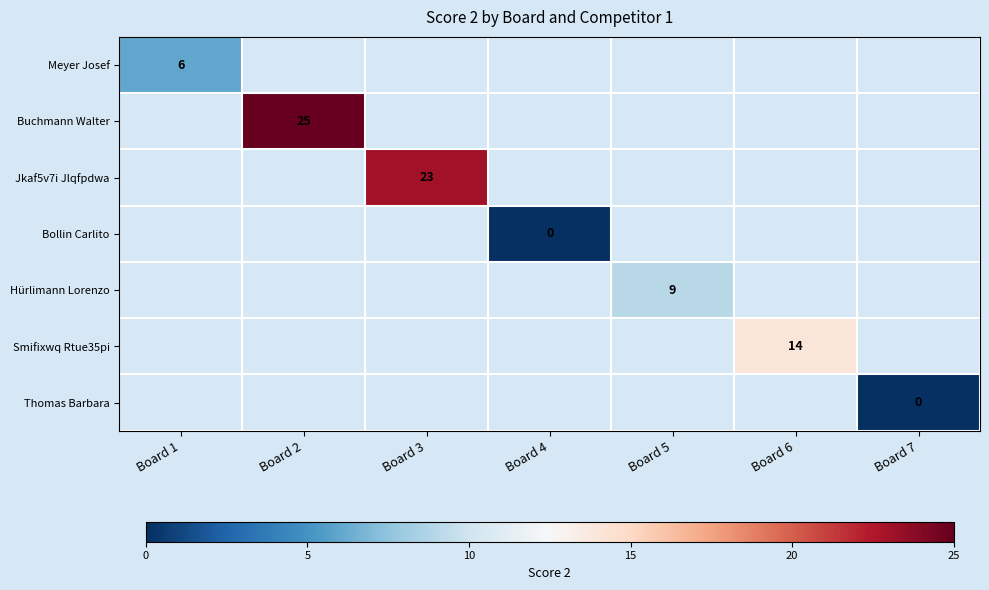

The value of Hürlimann Lorenzo at Board 5 is 9. True or false?

True